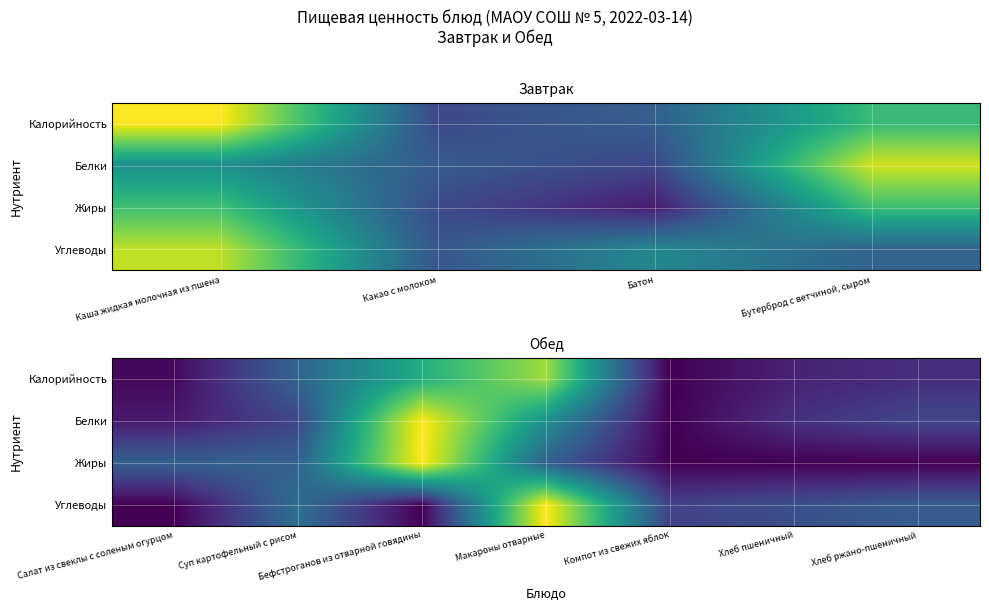

Rank the series by their maximum value, from highest to lowest.

Белки, Жиры, Углеводы, Калорийность